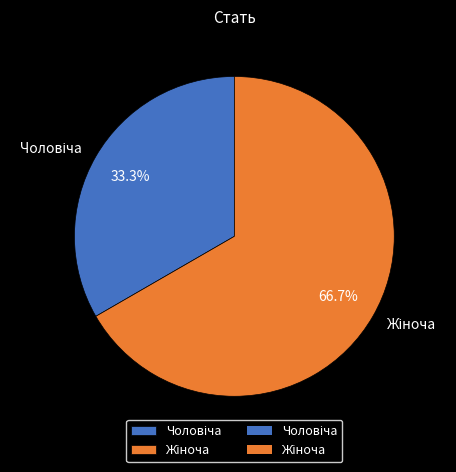

Does any single category account for the majority?

Yes